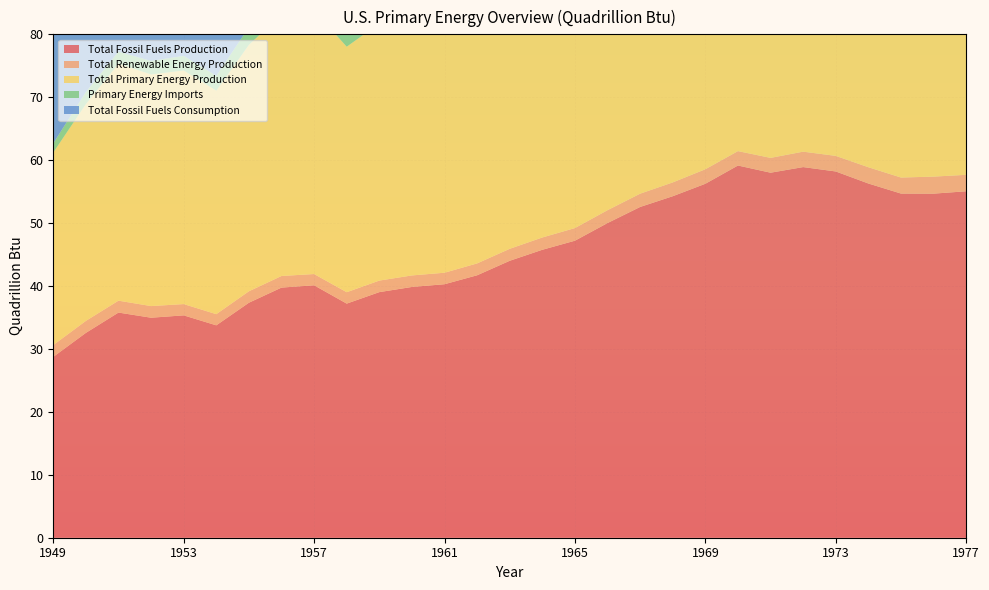

Reading left to right, extract all data points from this chart.

Total Fossil Fuels Production: 1949=28.7	1950=32.6	1951=35.8	1952=35.0	1953=35.3	1954=33.8	1955=37.3	1956=39.8	1957=40.1	1958=37.2	1959=39.0	1960=39.9	1961=40.3	1962=41.7	1963=44.0	1964=45.8	1965=47.2	1966=50.0	1967=52.6	1968=54.3	1969=56.3	1970=59.2	1971=58.0	1972=58.9	1973=58.2	1974=56.3	1975=54.7	1976=54.7	1977=55.1
Total Renewable Energy Production: 1949=1.9	1950=1.9	1951=1.9	1952=1.8	1953=1.8	1954=1.8	1955=1.8	1956=1.8	1957=1.8	1958=1.8	1959=1.8	1960=1.8	1961=1.8	1962=1.9	1963=1.9	1964=2.0	1965=2.0	1966=2.0	1967=2.1	1968=2.2	1969=2.3	1970=2.3	1971=2.4	1972=2.4	1973=2.5	1974=2.6	1975=2.5	1976=2.7	1977=2.6
Total Primary Energy Production: 1949=30.6	1950=34.5	1951=37.7	1952=36.8	1953=37.1	1954=35.5	1955=39.2	1956=41.6	1957=41.9	1958=39.0	1959=40.9	1960=41.7	1961=42.1	1962=43.6	1963=46.0	1964=47.8	1965=49.3	1966=52.1	1967=54.8	1968=56.6	1969=58.7	1970=61.7	1971=60.8	1972=61.9	1973=61.6	1974=60.2	1975=59.1	1976=59.5	1977=60.4
Primary Energy Imports: 1949=1.4	1950=1.9	1951=1.9	1952=2.1	1953=2.3	1954=2.3	1955=2.8	1956=3.2	1957=3.5	1958=3.9	1959=4.1	1960=4.2	1961=4.4	1962=5.0	1963=5.1	1964=5.4	1965=5.9	1966=6.1	1967=6.2	1968=6.9	1969=7.7	1970=8.3	1971=9.5	1972=11.4	1973=14.6	1974=14.3	1975=14.0	1976=16.8	1977=19.9
Total Fossil Fuels Consumption: 1949=29.0	1950=31.6	1951=34.0	1952=33.8	1953=34.8	1954=33.9	1955=37.4	1956=38.9	1957=38.9	1958=38.7	1959=40.5	1960=42.1	1961=42.7	1962=44.6	1963=46.5	1964=48.5	1965=50.5	1966=53.4	1967=55.1	1968=58.5	1969=61.3	1970=63.5	1971=64.6	1972=67.7	1973=70.3	1974=67.9	1975=65.3	1976=69.1	1977=70.9